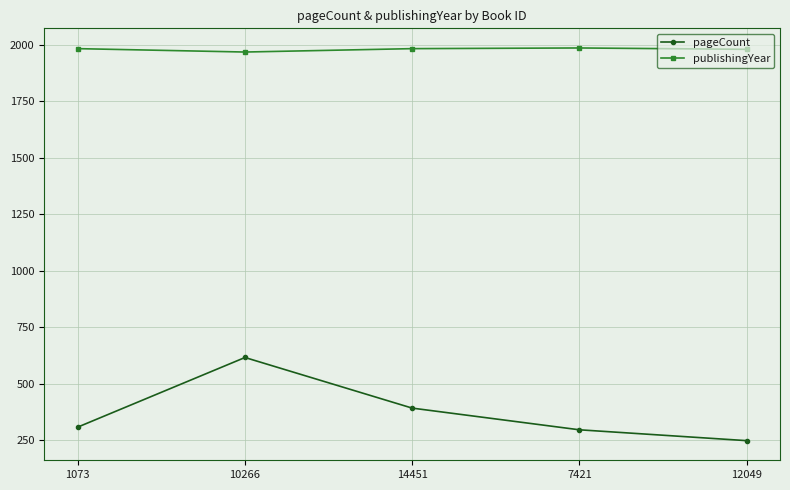

True or false: pageCount has more than 0 interior local peaks.

True